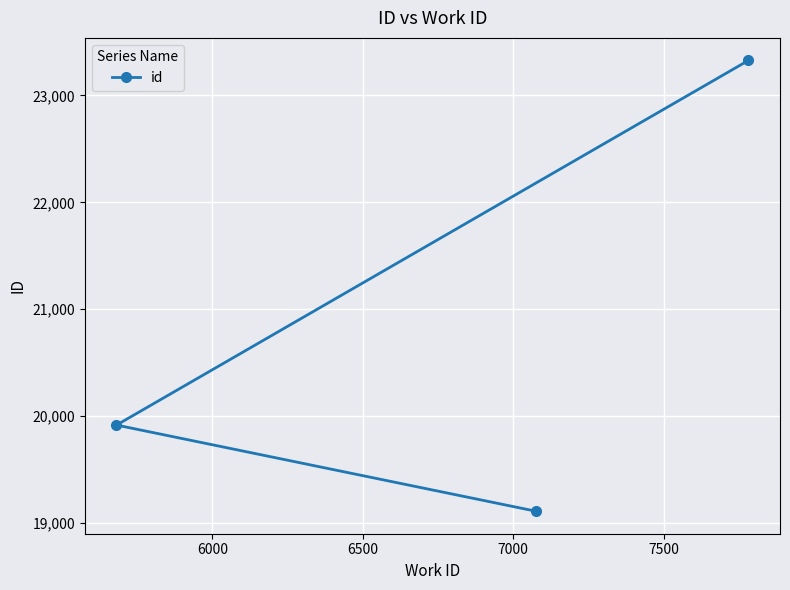

What is the maximum value shown in the chart?

23328